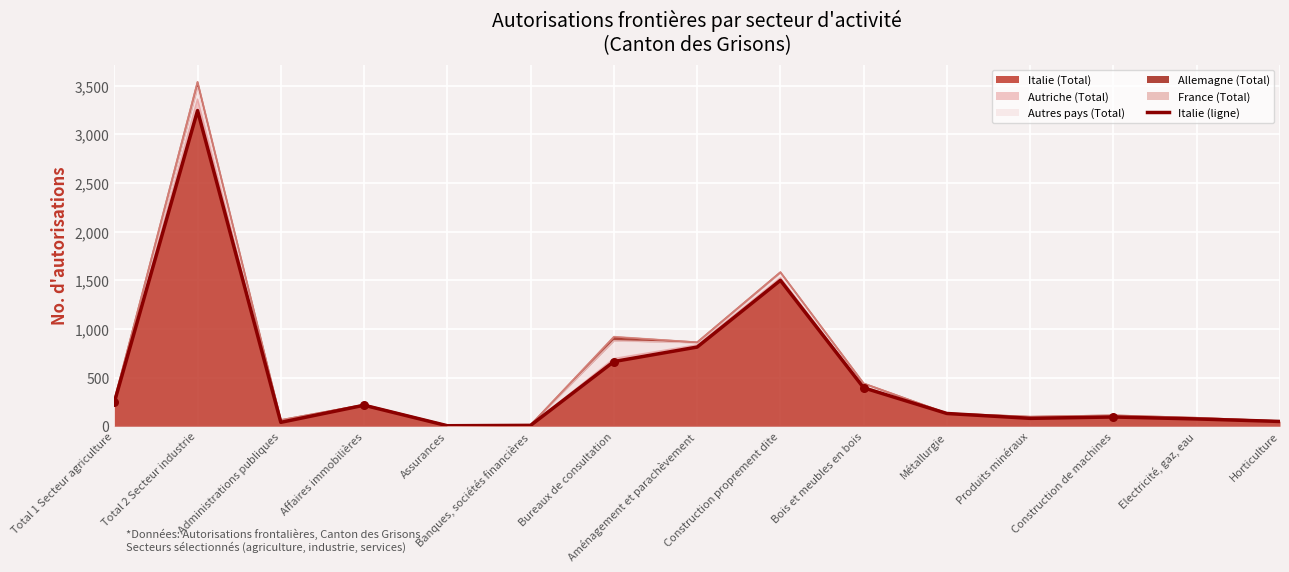

What is the change in value from Bureaux de consultation to Métallurgie?

-534